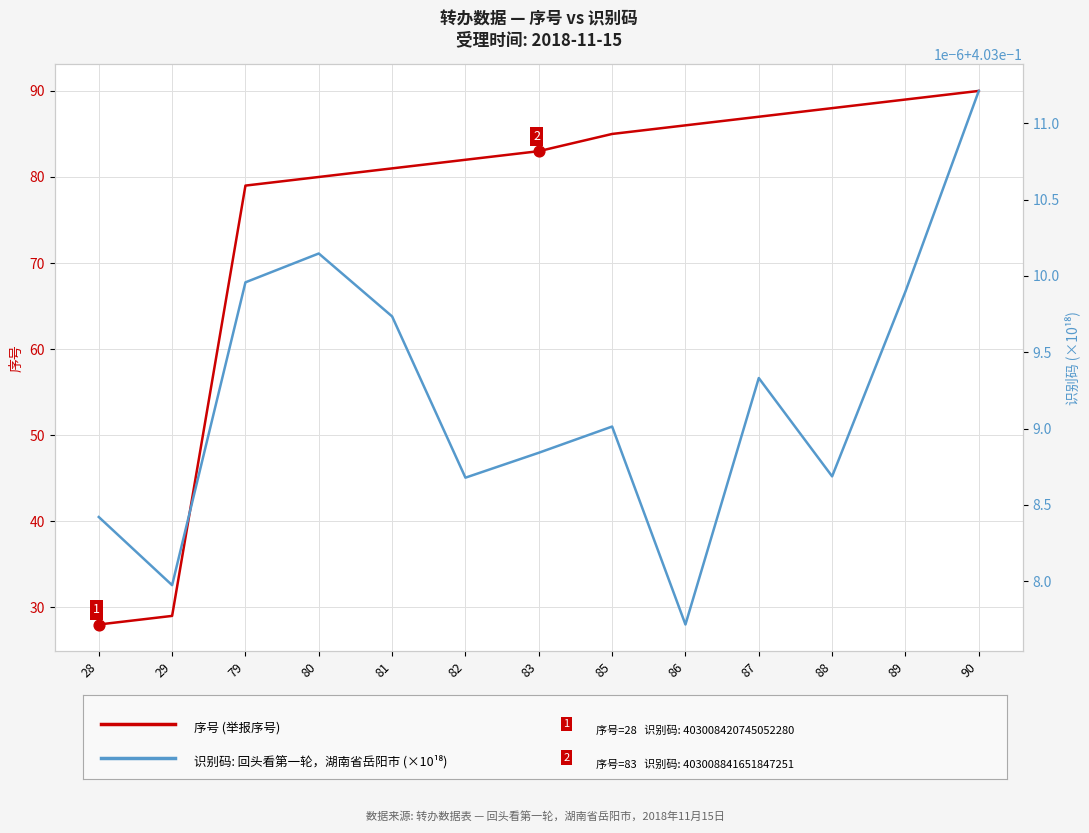

Which series contains the lowest Y value?

识别码 (×10¹⁸)